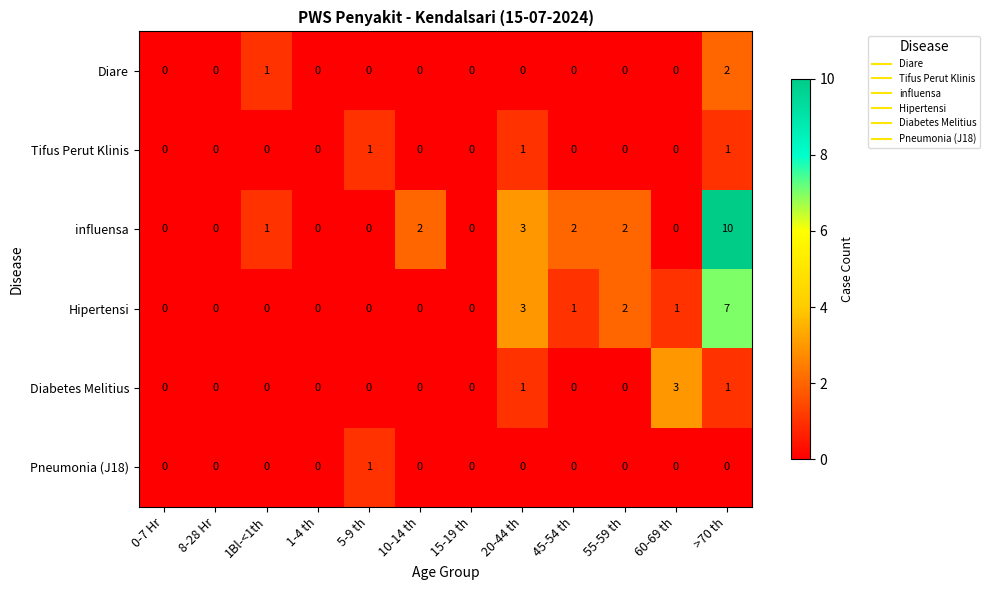

True or false: Diabetes Melitius has a value of 0 at 1-4 th.

True